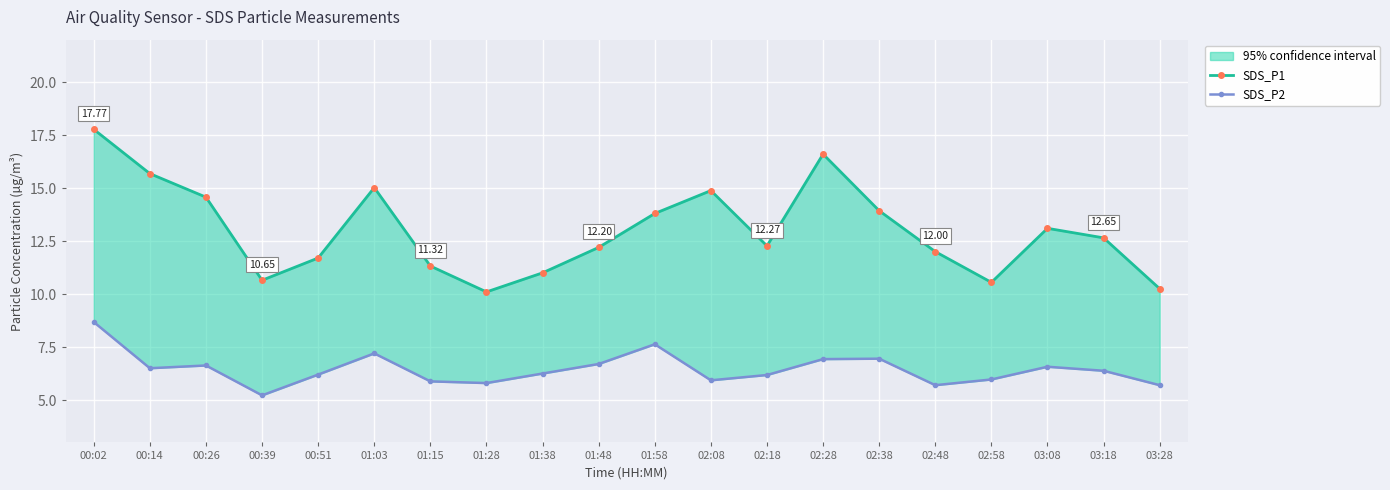

Is this an area chart (filled region under the line)?

No